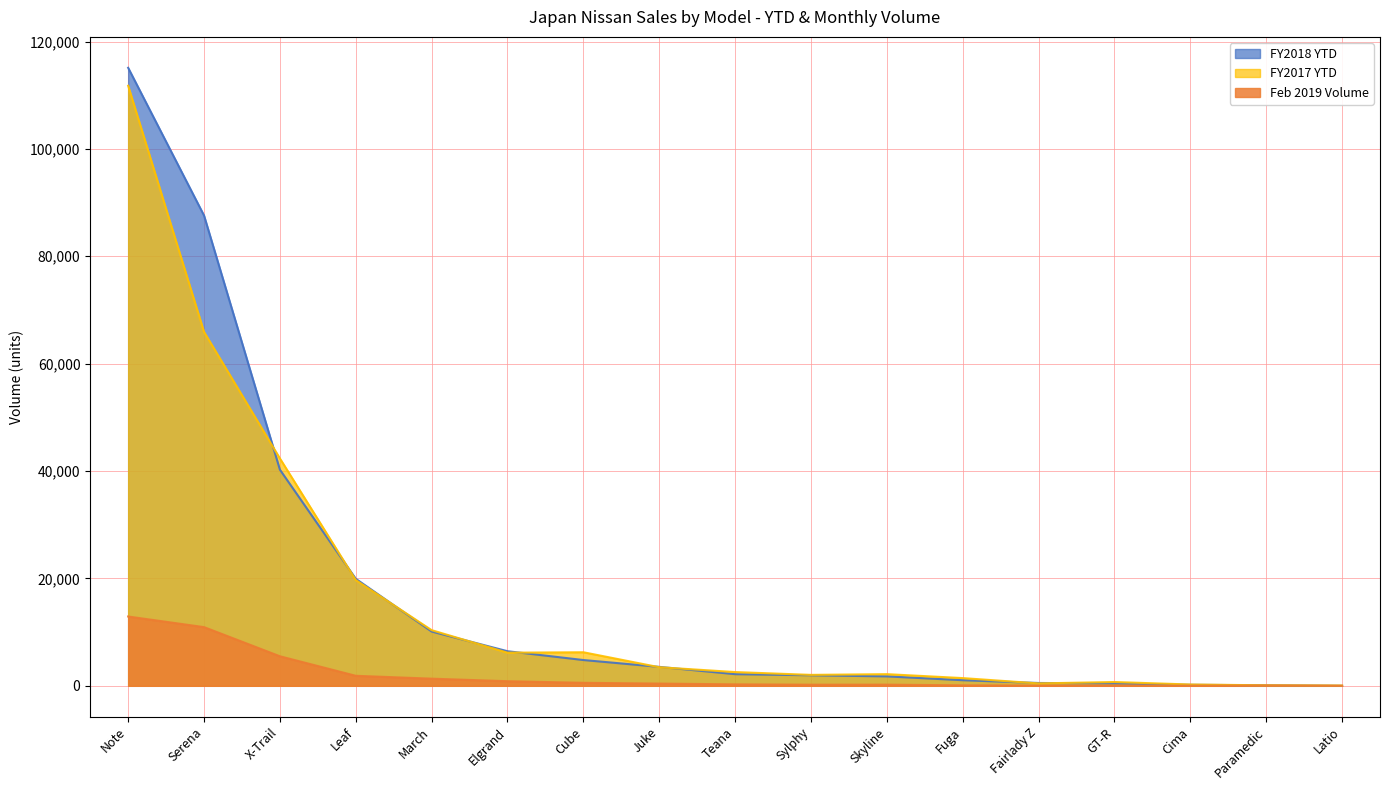

The FY2017 YTD series shows 2037 at Sylphy. True or false?

True